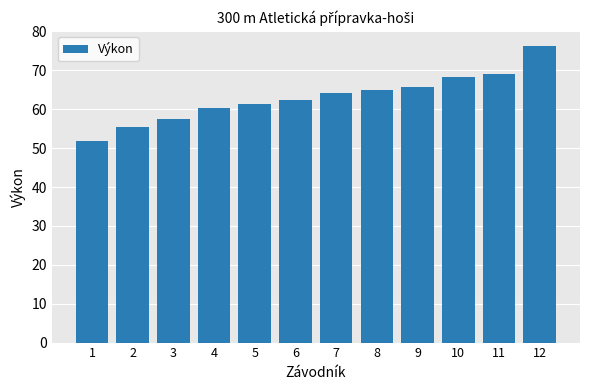

What is the average value?

63.1